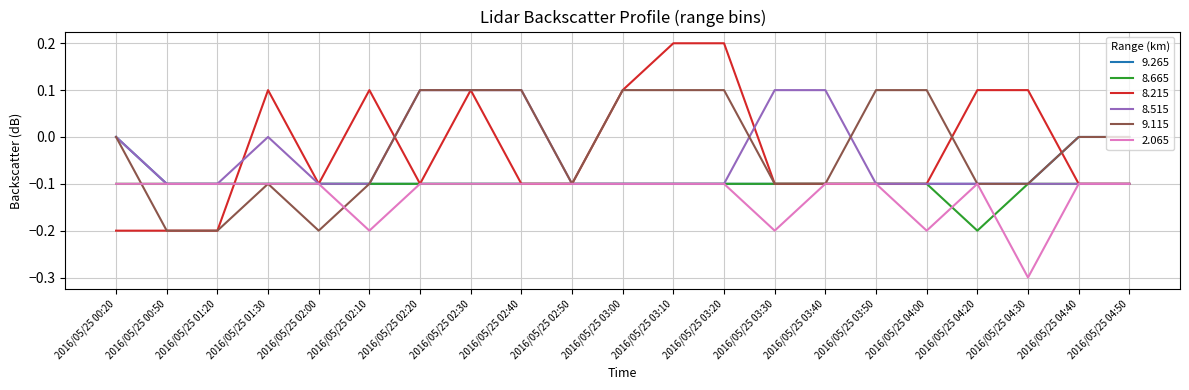

What is the difference between the highest and lowest values at 2016/05/25 03:30?

0.3